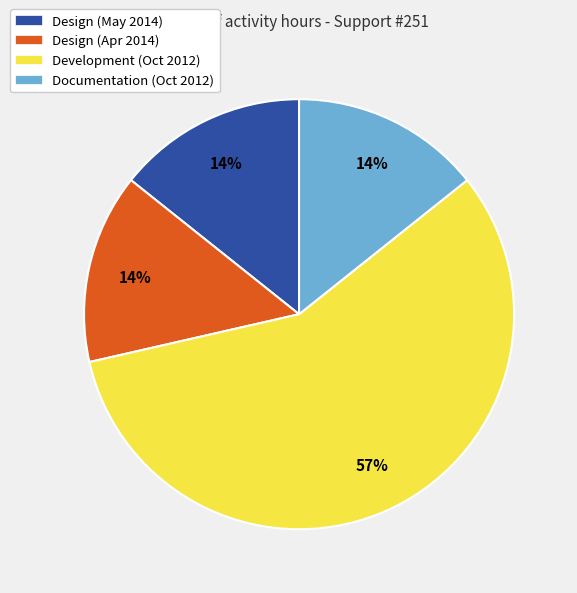

Which category has the biggest portion of the pie?

Development (Oct 2012)